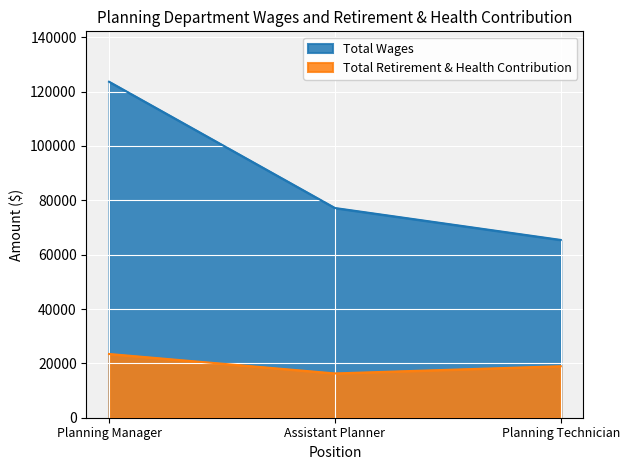

What are all the series names shown in the legend?

Total Wages, Total Retirement & Health Contribution